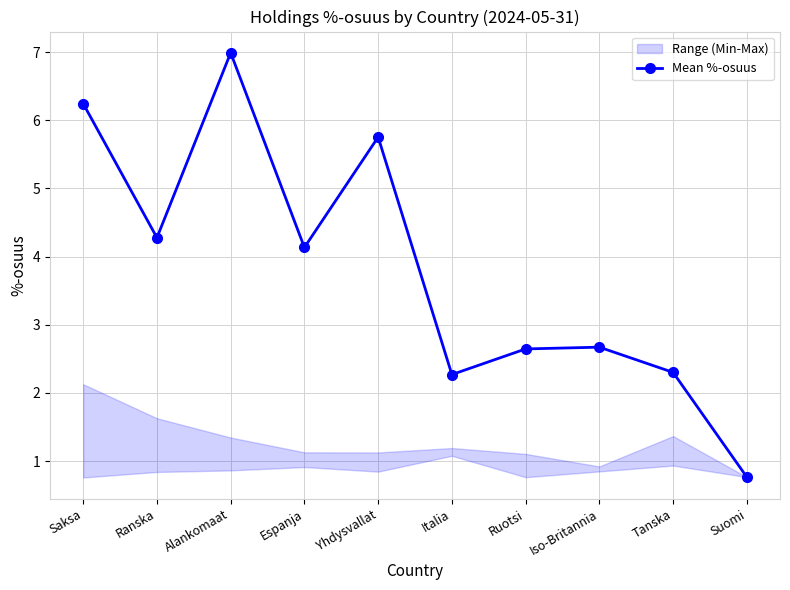

Approximately how many times larger is the value at Alankomaat compared to Saksa?

1.1